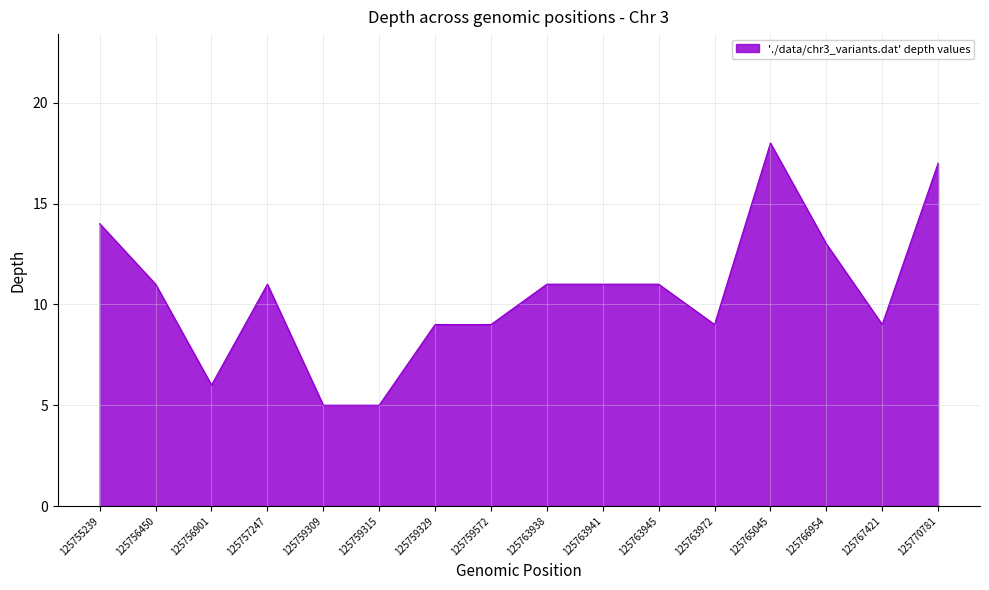

Approximately how many times larger is the value at 125767421 compared to 125765045?

0.5